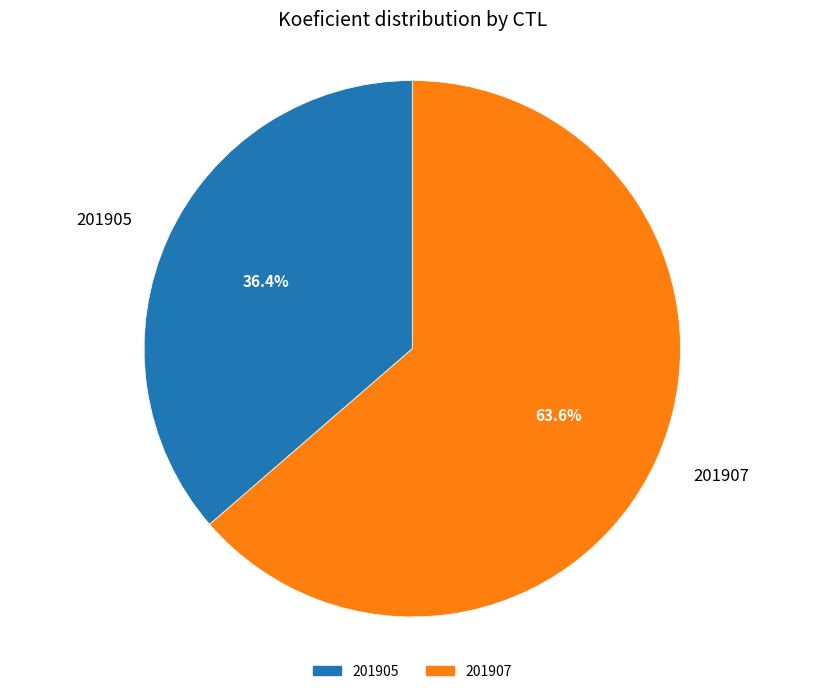

Which category has the smallest portion of the pie?

201905